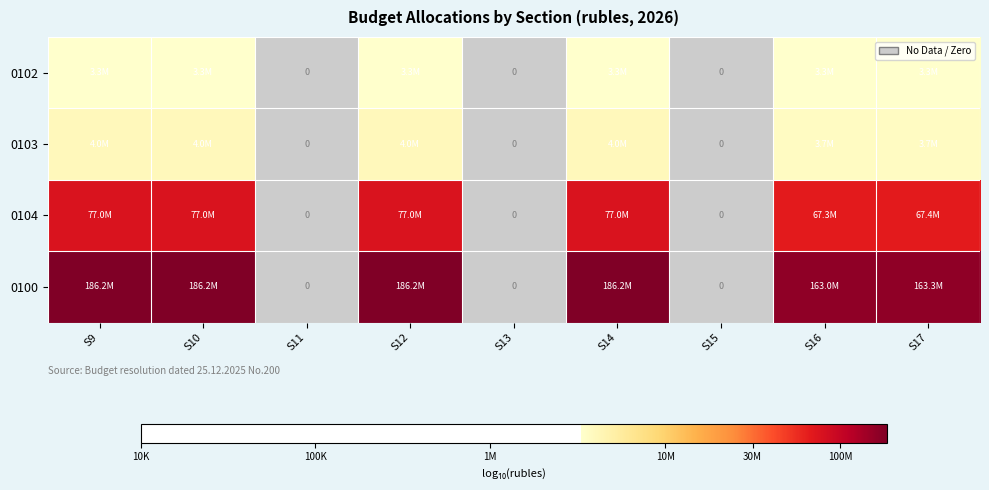

How many values in the 0102 series exceed 6?

6